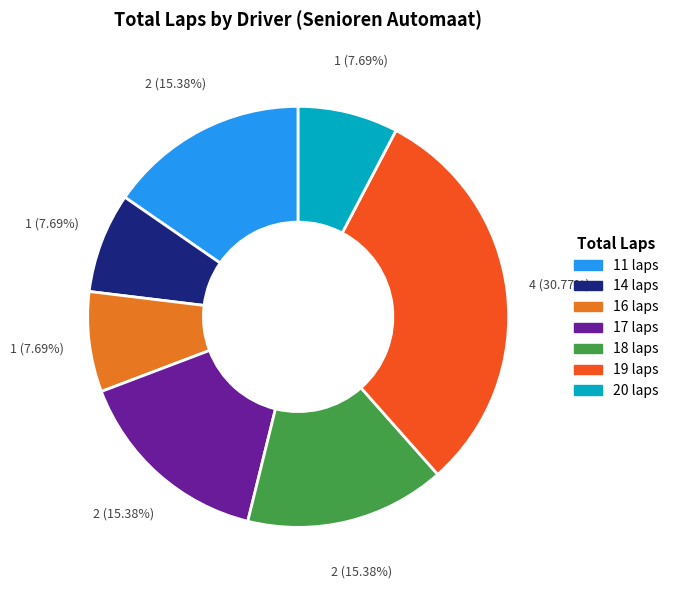

Between 16 laps and 18 laps, which is larger?

18 laps